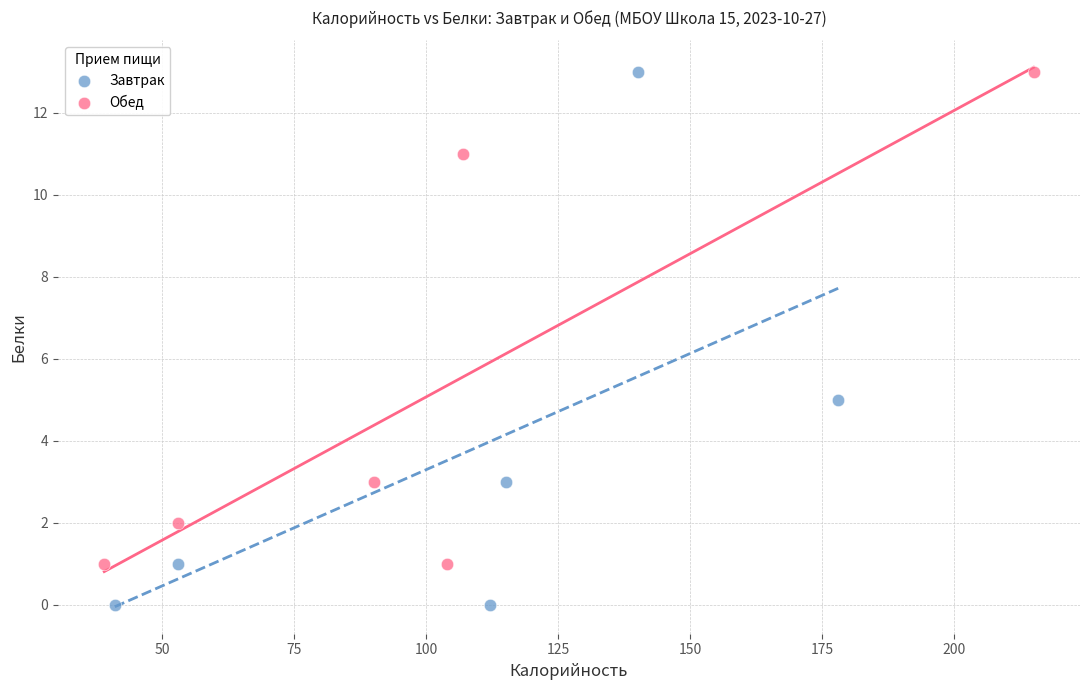

What are all the series names shown in the legend?

Завтрак, Обед